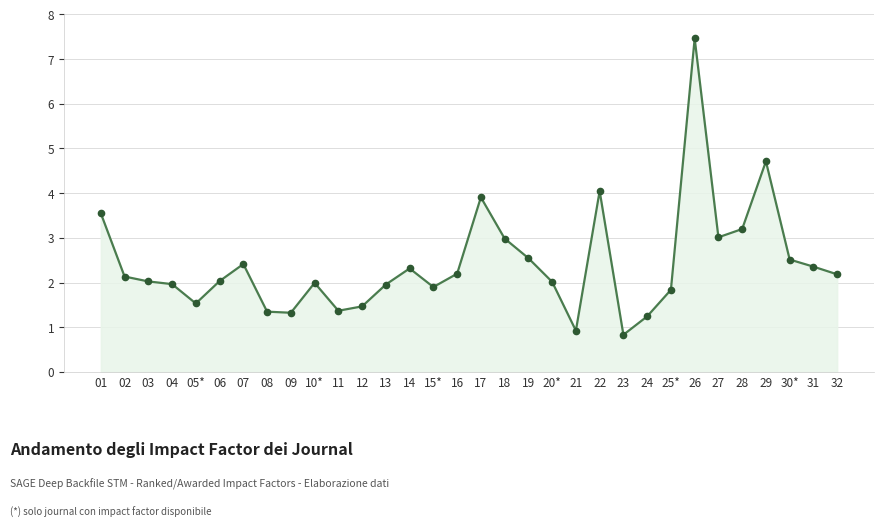

Approximately how many times larger is the value at 19 compared to 25*?

1.4